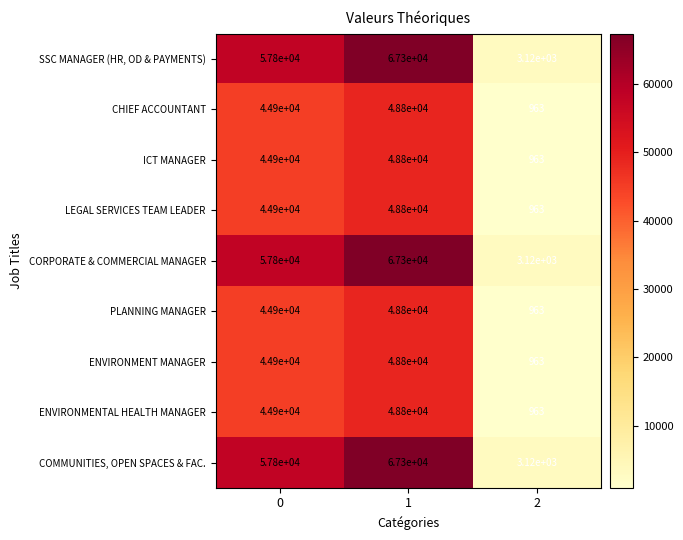

Which category has the highest value across all series?

1